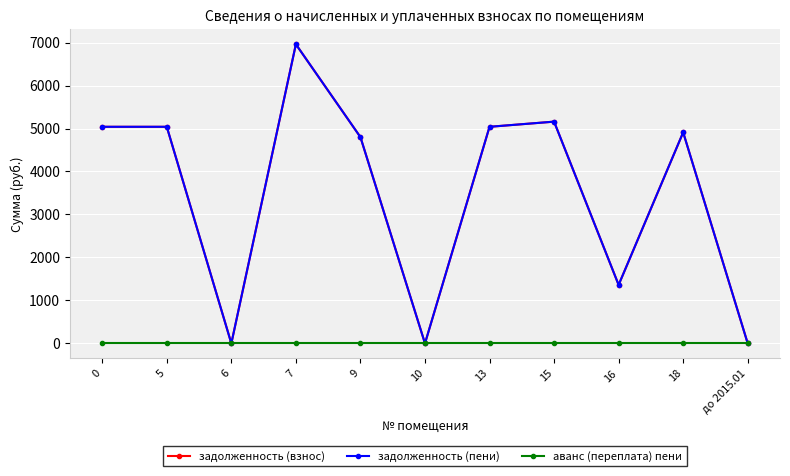

Reading right to left, transcribe all the data shown in this chart.

задолженность (взнос): 0.0	4910.8	1361.6	5160.0	5040.0	0.0	4800.0	6960.0	0.0	5040.0	5040.0
задолженность (пени): 0.0	4910.8	1361.6	5160.0	5040.0	0.0	4800.0	6960.0	0.0	5040.0	5040.0
аванс (переплата) пени: 0.0	0.0	0.0	0.0	0.0	0.0	0.0	0.0	0.0	0.0	0.0